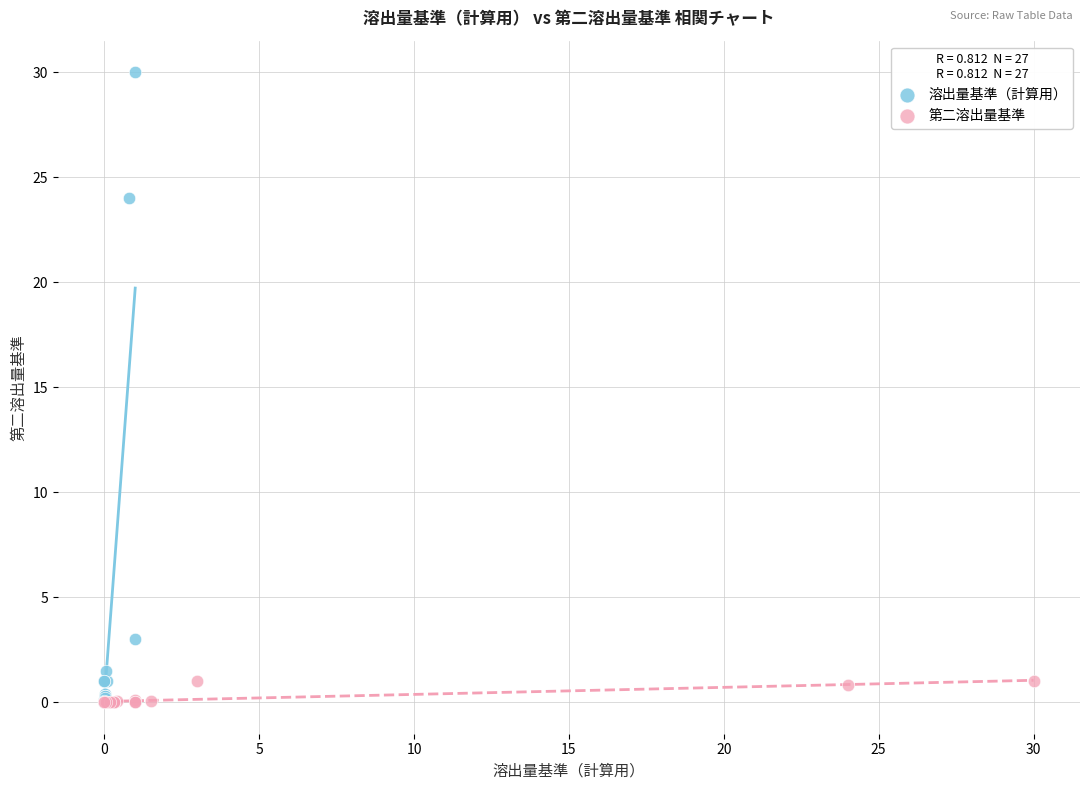

Which series contains the highest Y value?

溶出量基準（計算用）